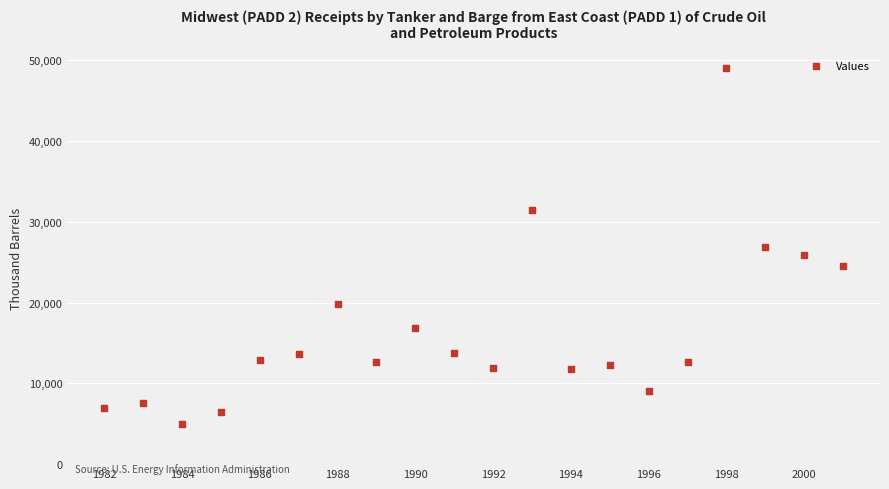

What is the range of Y values (max minus min)?

44060.7